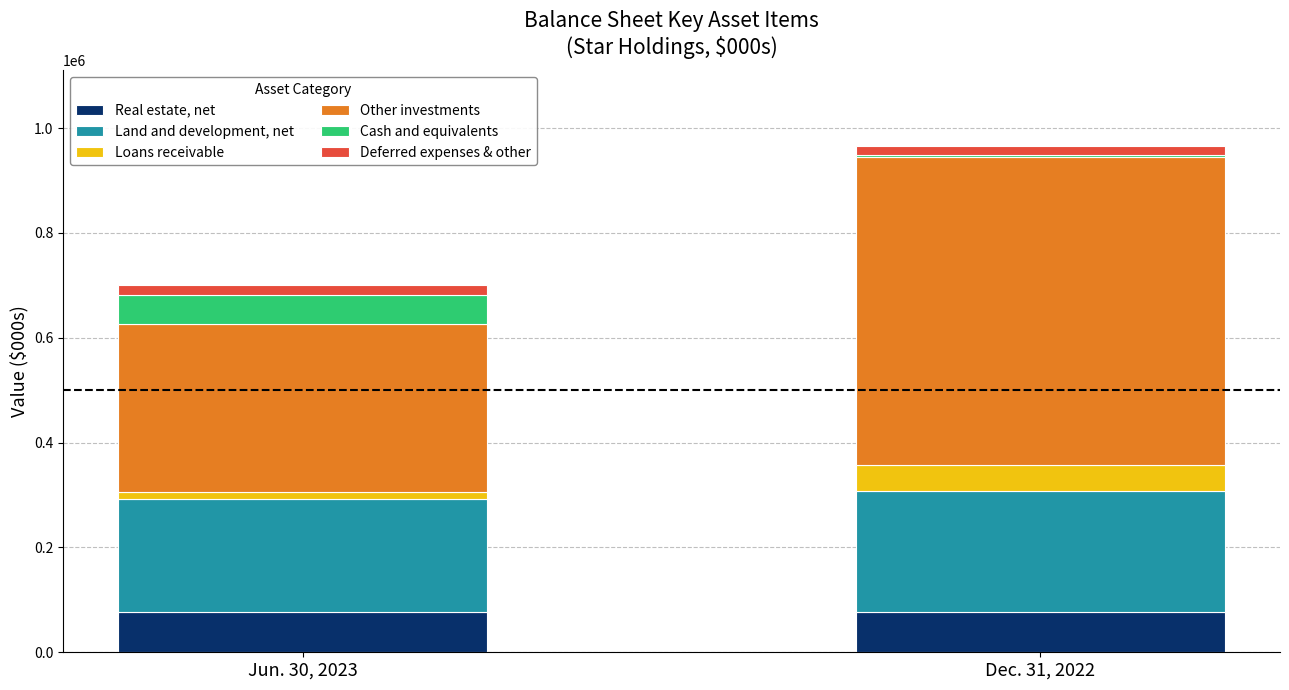

What is the total value across all series at Dec. 31, 2022?

965452